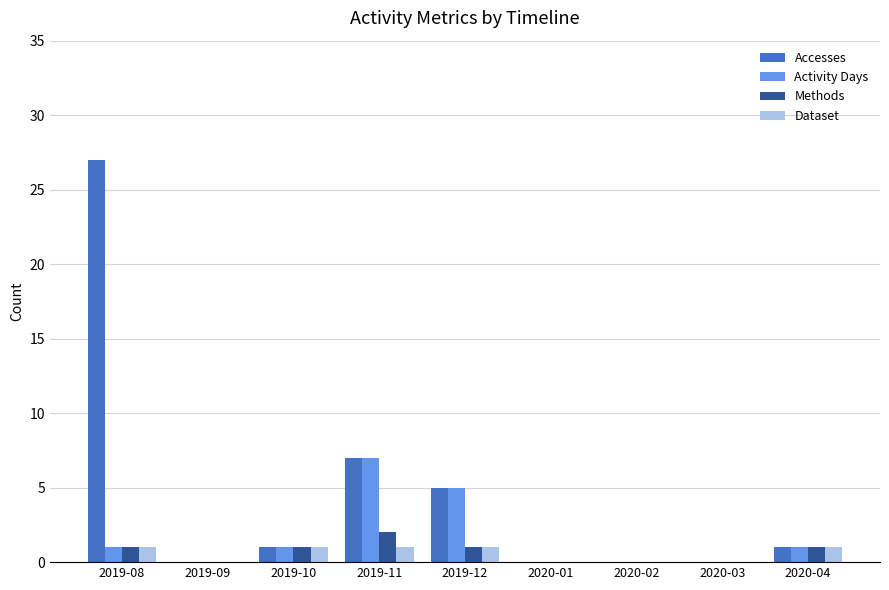

What is the total value across all series at 2019-12?

12